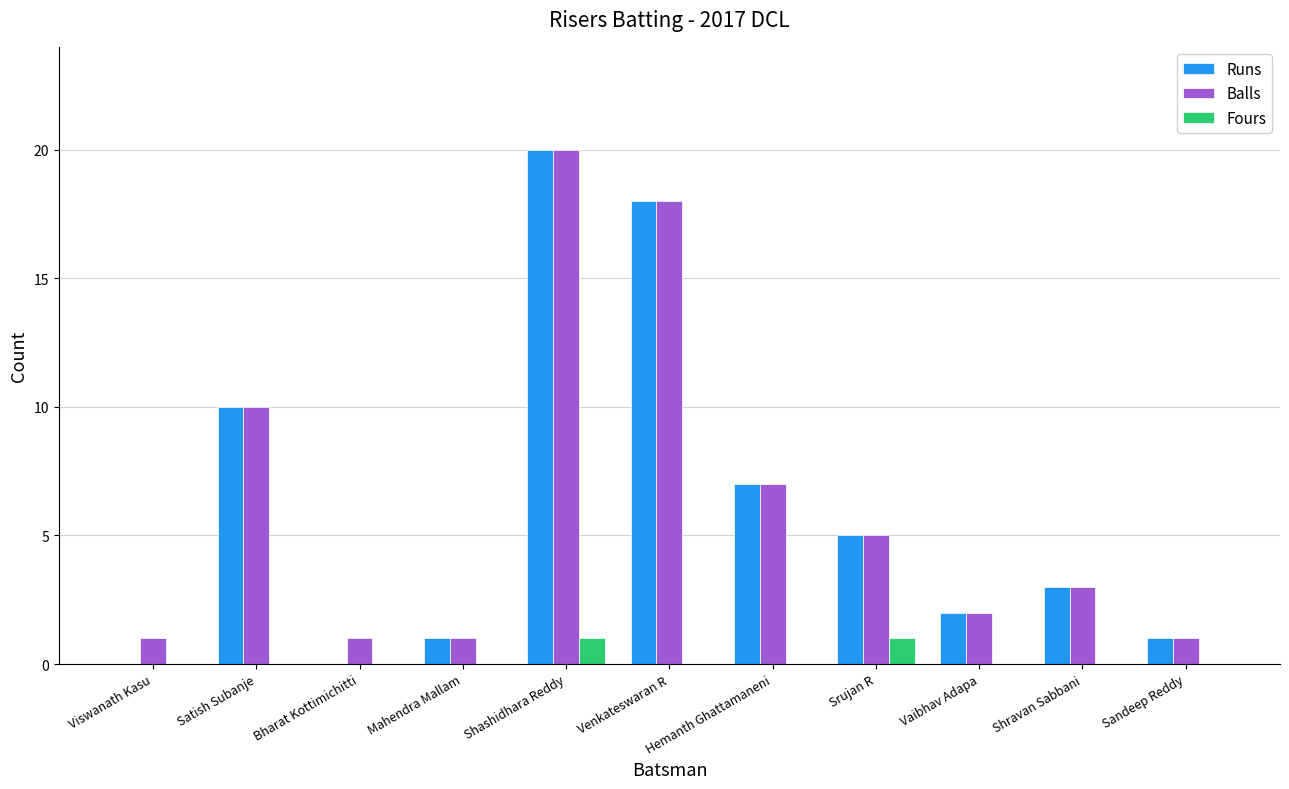

Which category has the highest value across all series?

Shashidhara Reddy